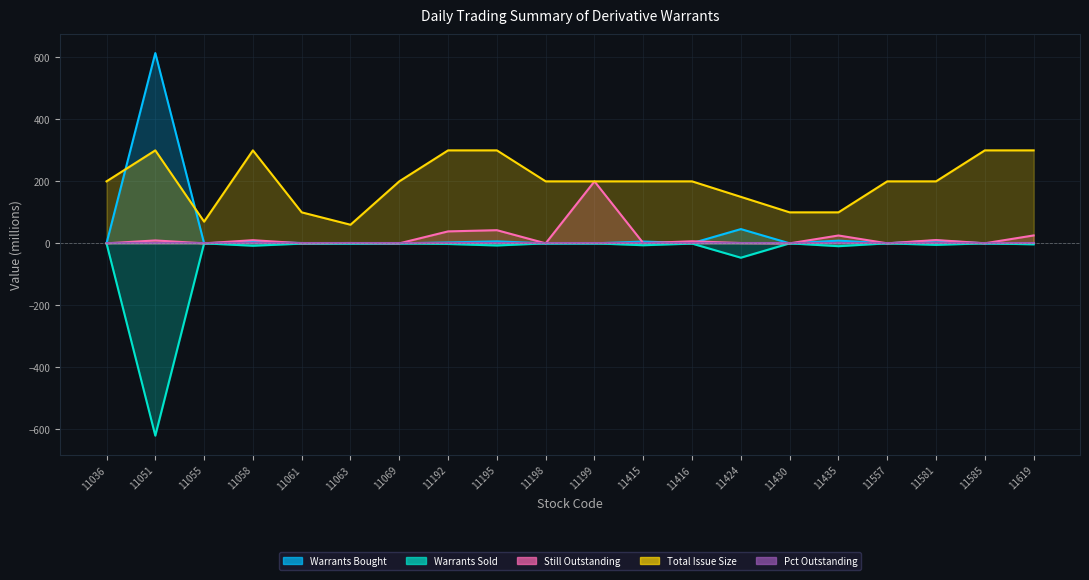

Which series changed the most between 11192 and 11557?

Total Issue Size